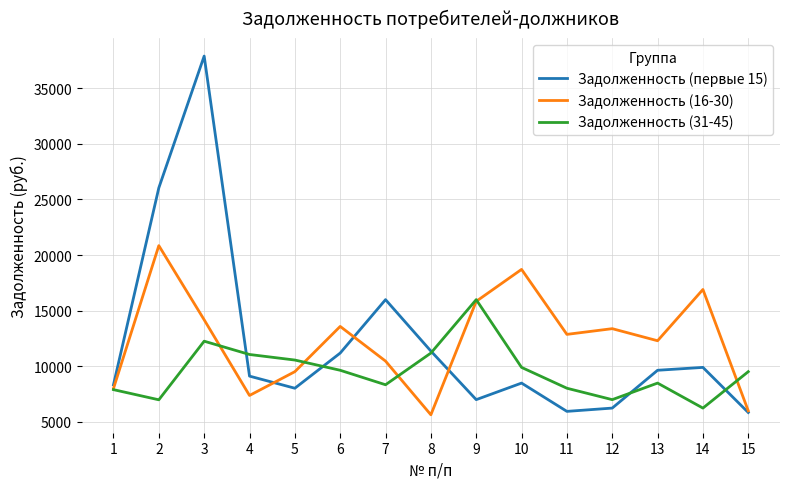

What is the greatest value displayed?

37879.5